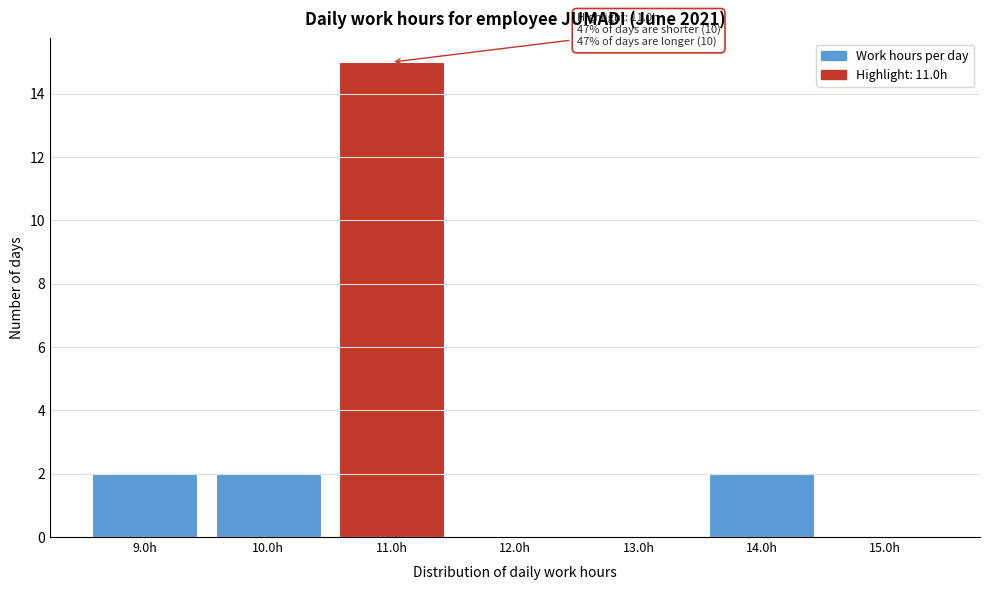

Reading left to right, transcribe all the data shown in this chart.

9.0h=2	10.0h=2	11.0h=15	12.0h=0	13.0h=0	14.0h=2	15.0h=0